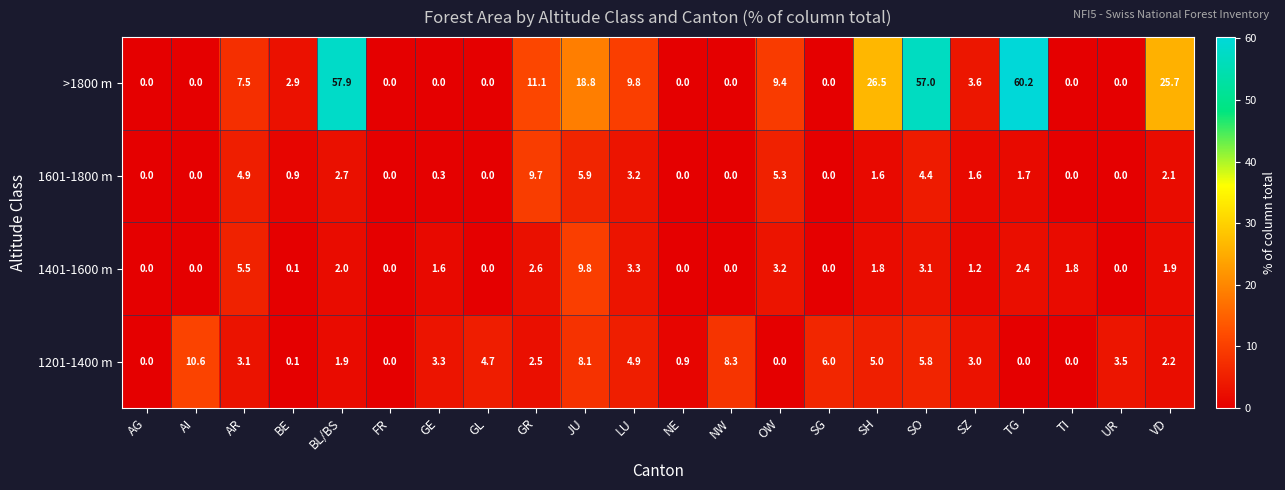

At which label does 1401-1600 m first exceed 1?

AR